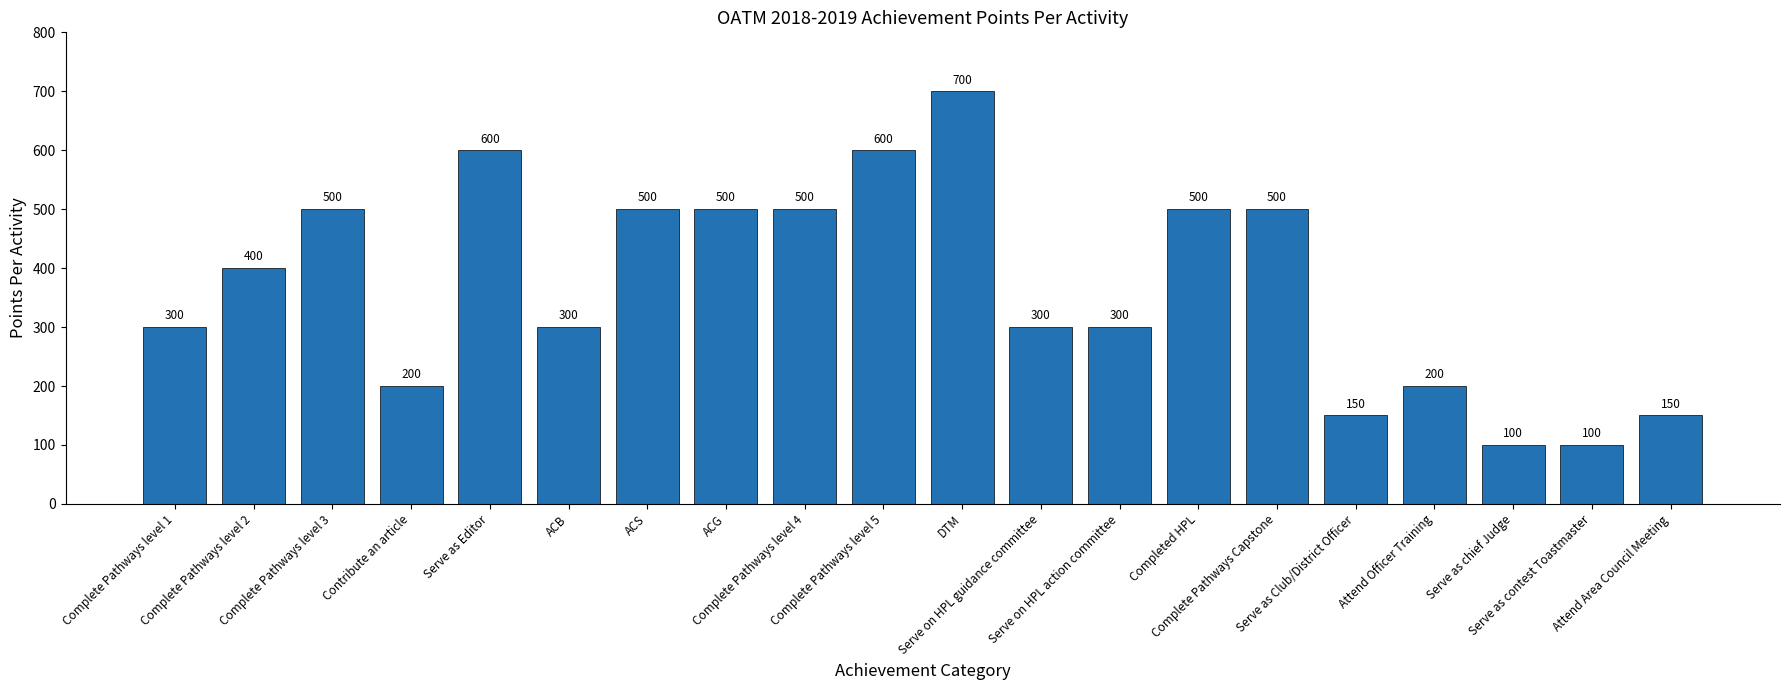

The chart shows a value of 400 at Complete Pathways level 2. True or false?

True